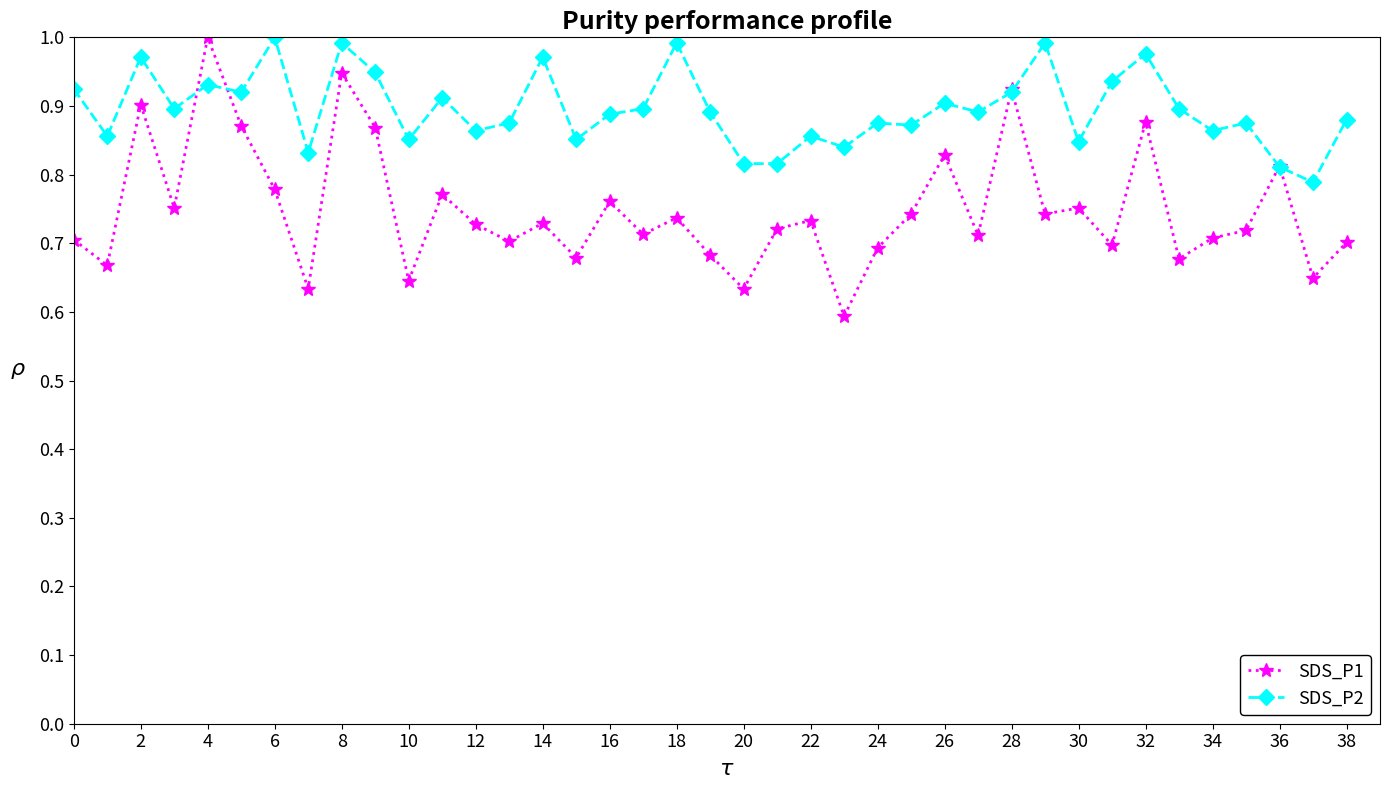

What is the sum of all SDS_P1 values?

29.2